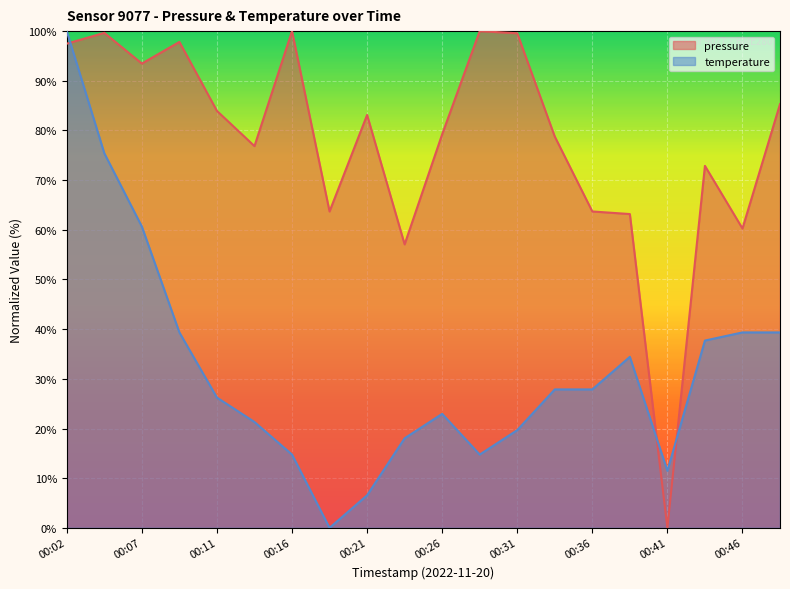

True or false: pressure has a value of 163.7 at 00:29.

False